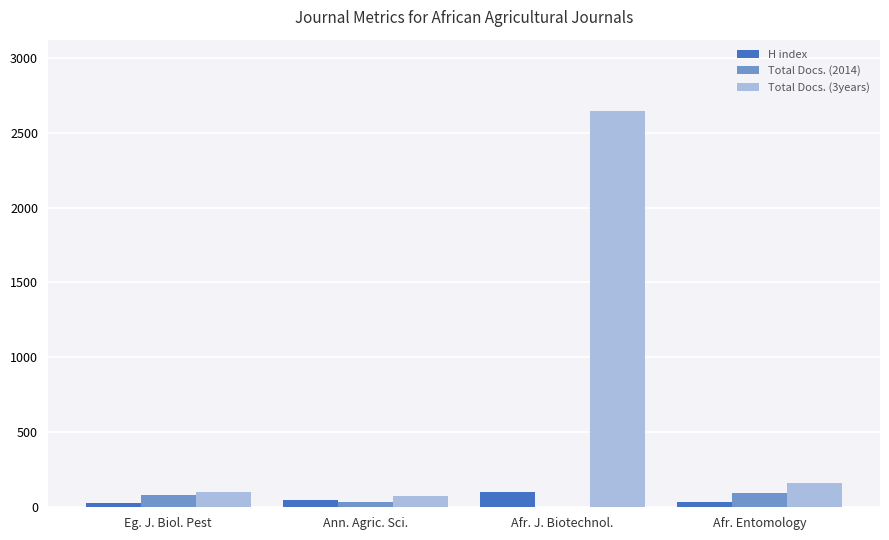

Are the bars horizontal?

No